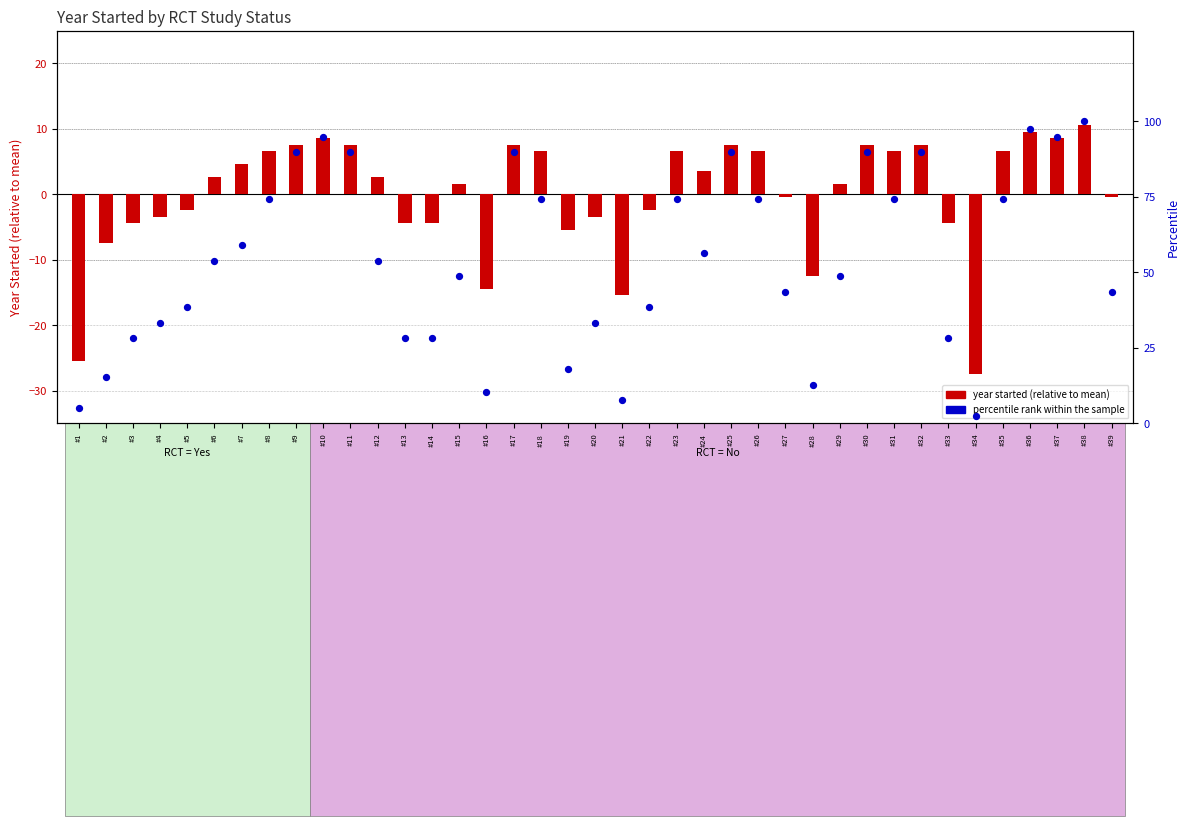

Which series has the largest total across all categories?

percentile rank within the sample